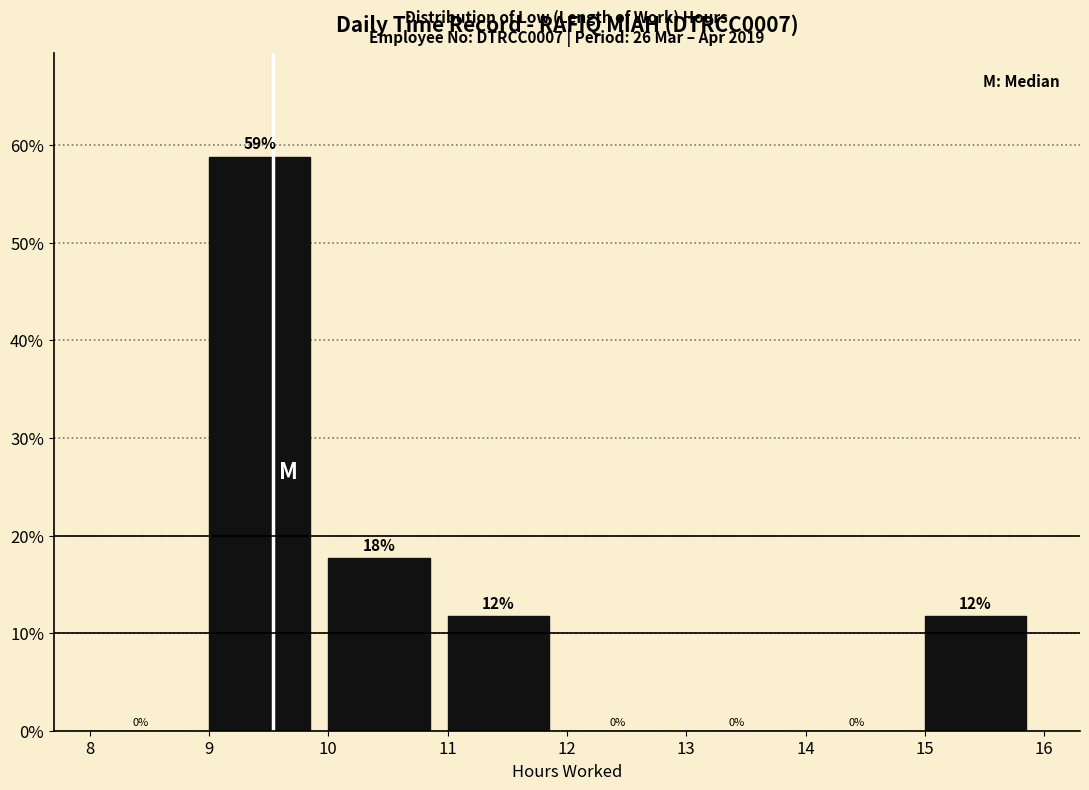

Over which range of the x-axis is the bar tallest?

9 to 10